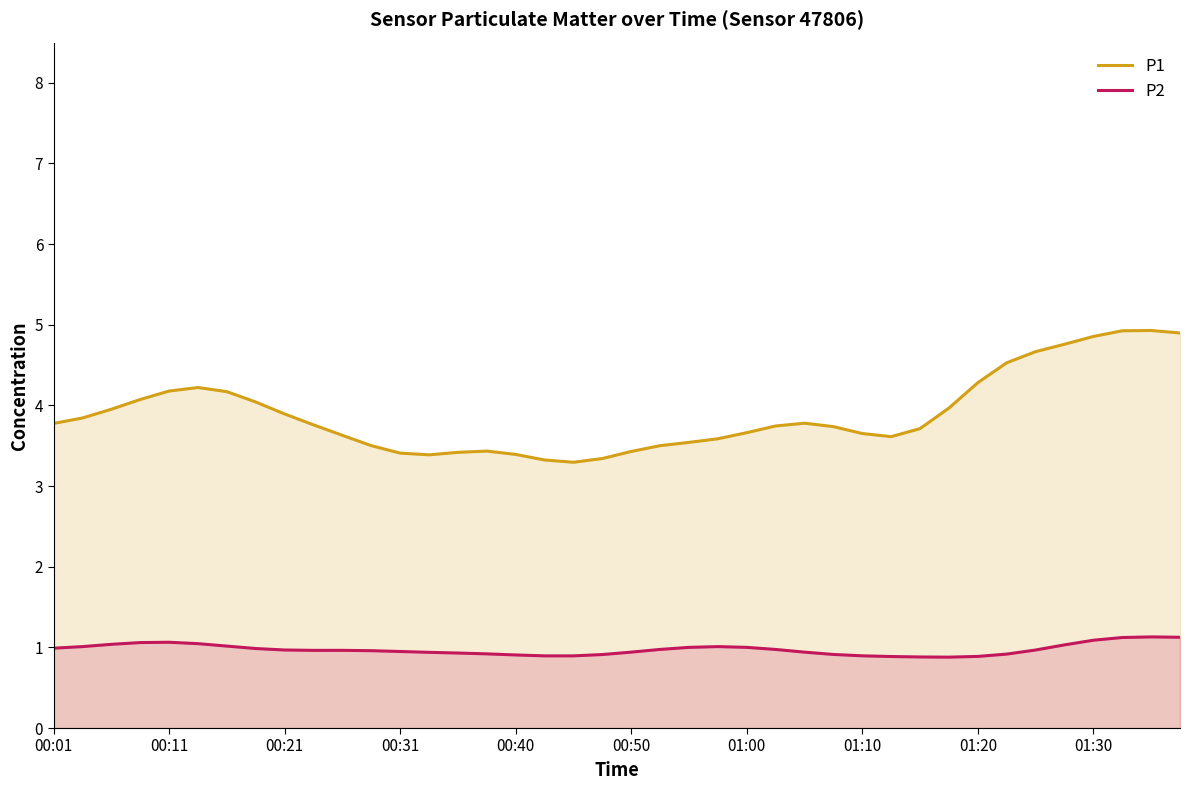

True or false: P1 has a value of 6.0 at 00:21.

False